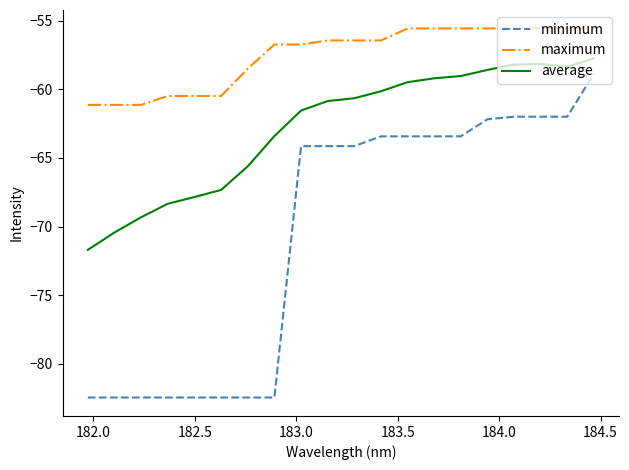

What are all the series names shown in the legend?

minimum, maximum, average